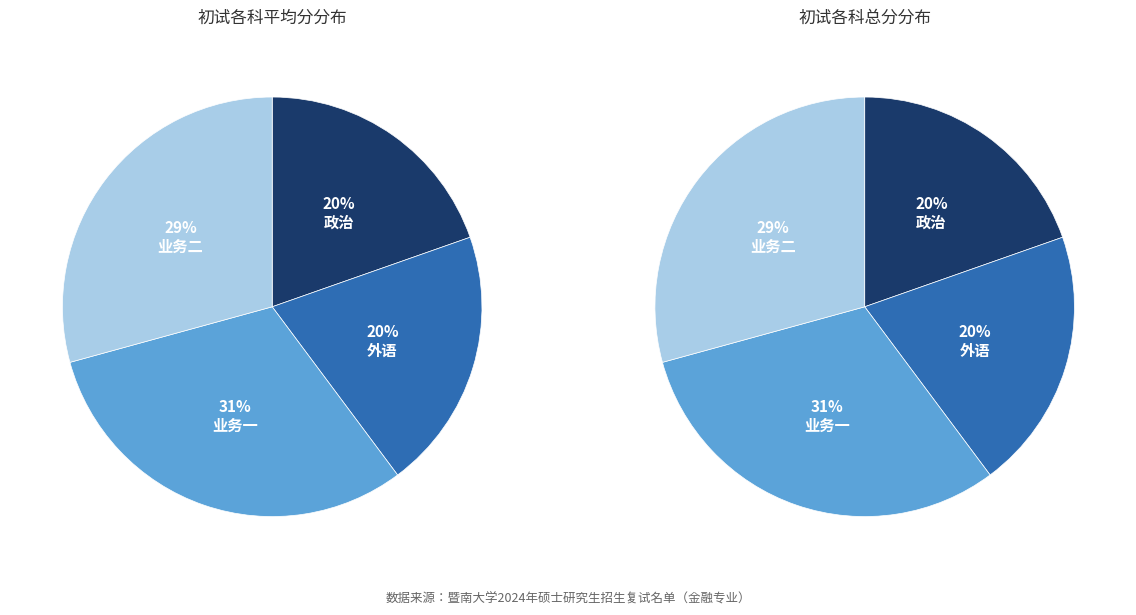

Rank the series at 27 from highest to lowest value.

业务一, 业务二, 政治, 外语